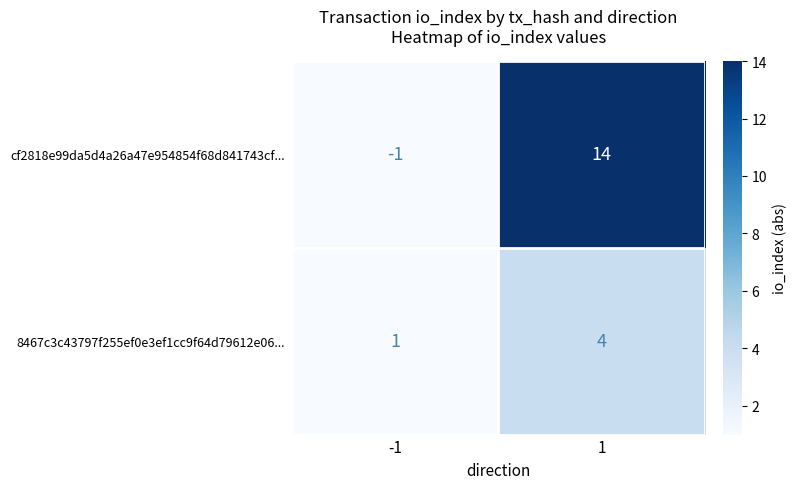

Rank the series by their maximum value, from lowest to highest.

8467c3c43797f255ef0e3ef1cc9f64d79612e06..., cf2818e99da5d4a26a47e954854f68d841743cf...